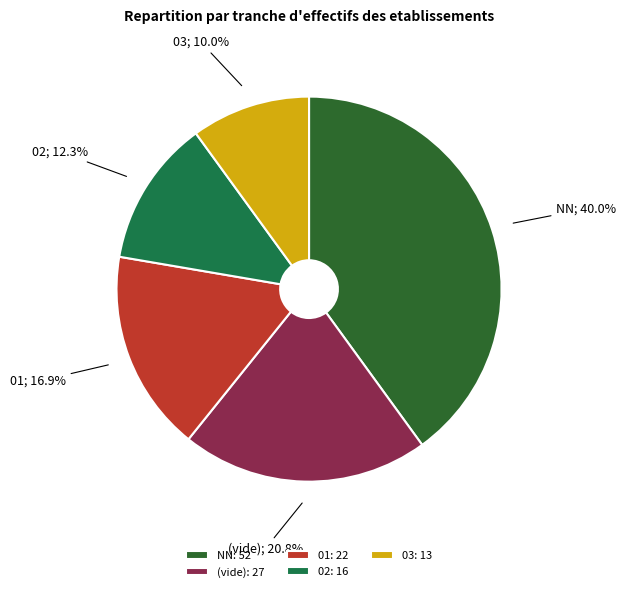

Rank the categories by value from highest to lowest.

NN: 52, (vide): 27, 01: 22, 02: 16, 03: 13